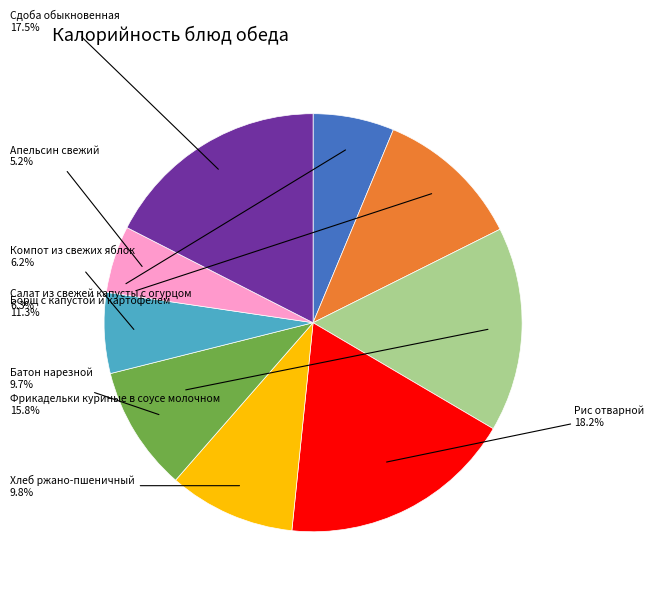

To the nearest percent, what is the difference between the largest and smallest slice percentages?

13%